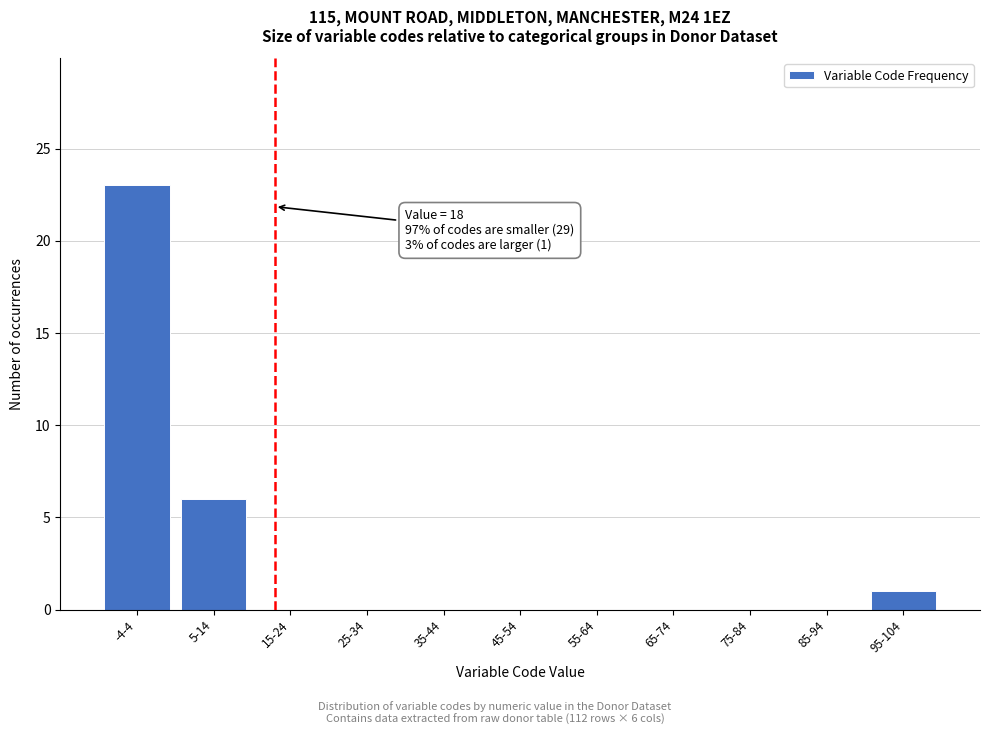

Reading left to right, list all the values displayed in this chart.

-4-4=23	5-14=6	15-24=0	25-34=0	35-44=0	45-54=0	55-64=0	65-74=0	75-84=0	85-94=0	95-104=1